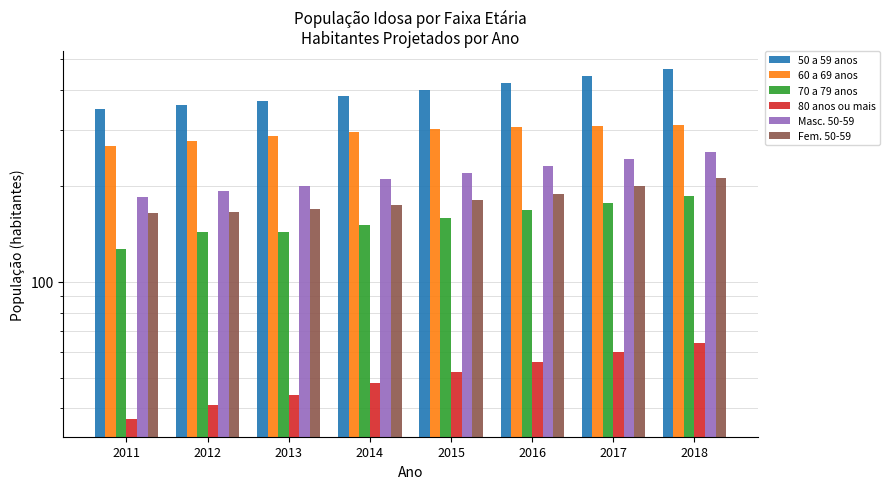

What is the sum of the Masc. 50-59 values at 2013 and 2012?

392